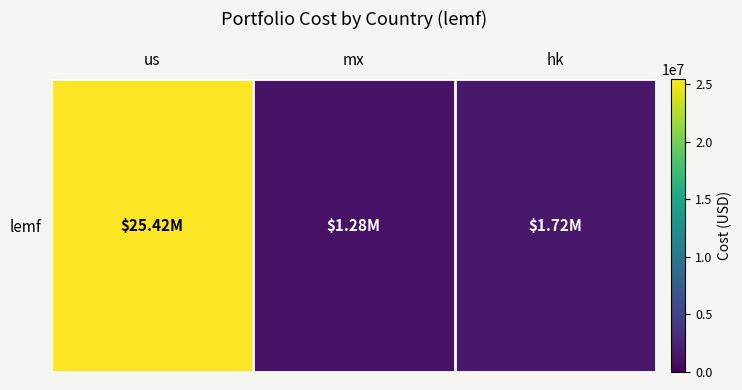

Reading left to right, what are all the values shown in this chart?

us=25424892.6	mx=1283967.2	hk=1716452.2